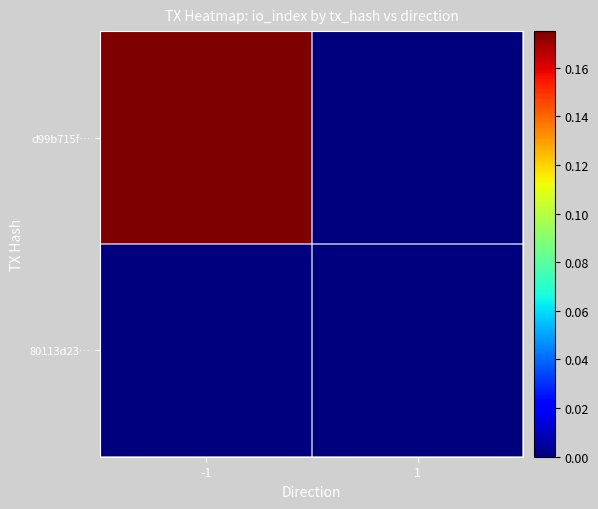

List the series in order of their peak value, lowest first.

80113d23…, d99b715f…